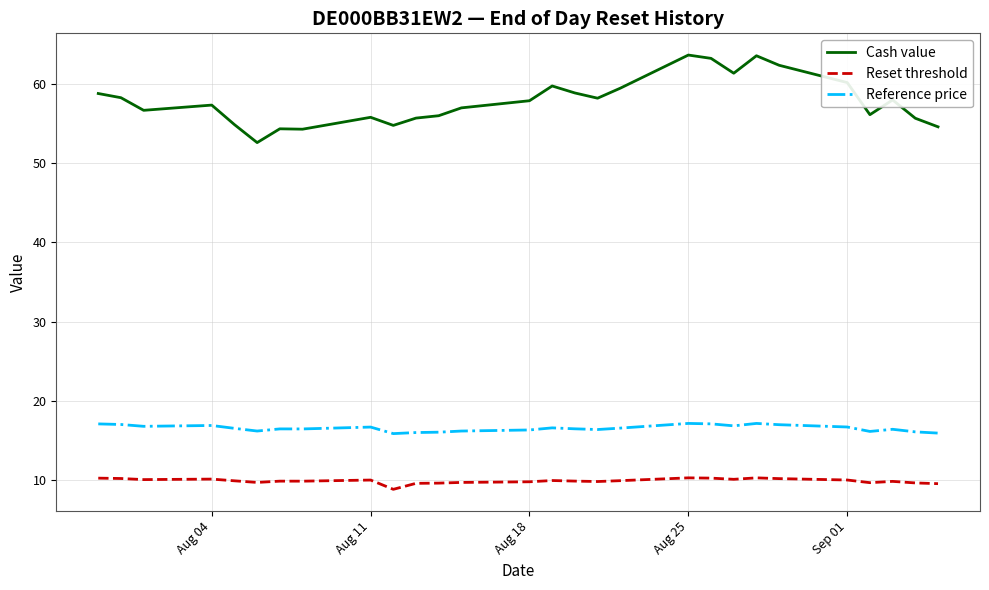

What is the highest value of the Reset threshold series?

10.3